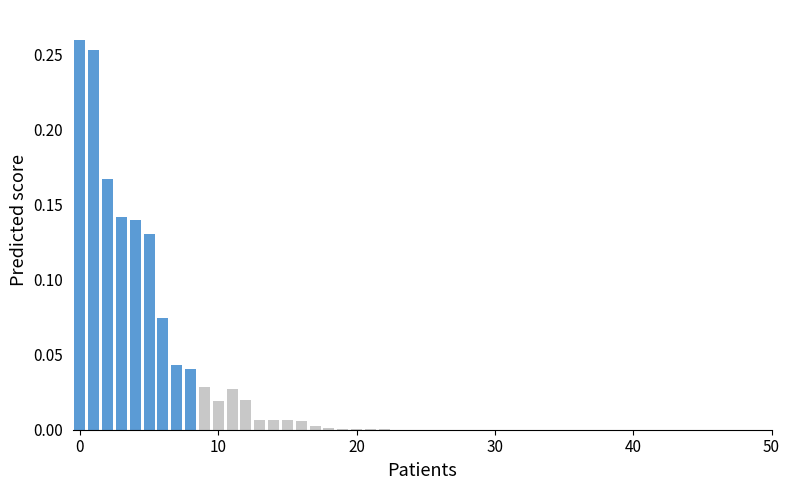

What is the sum of all values?

1.4